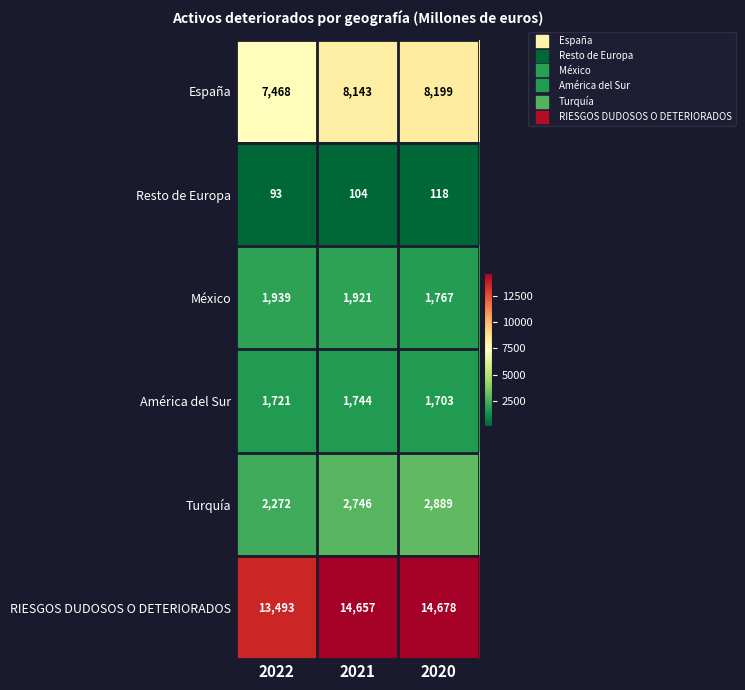

What is the spread (max minus min) of values at 2021?

14553